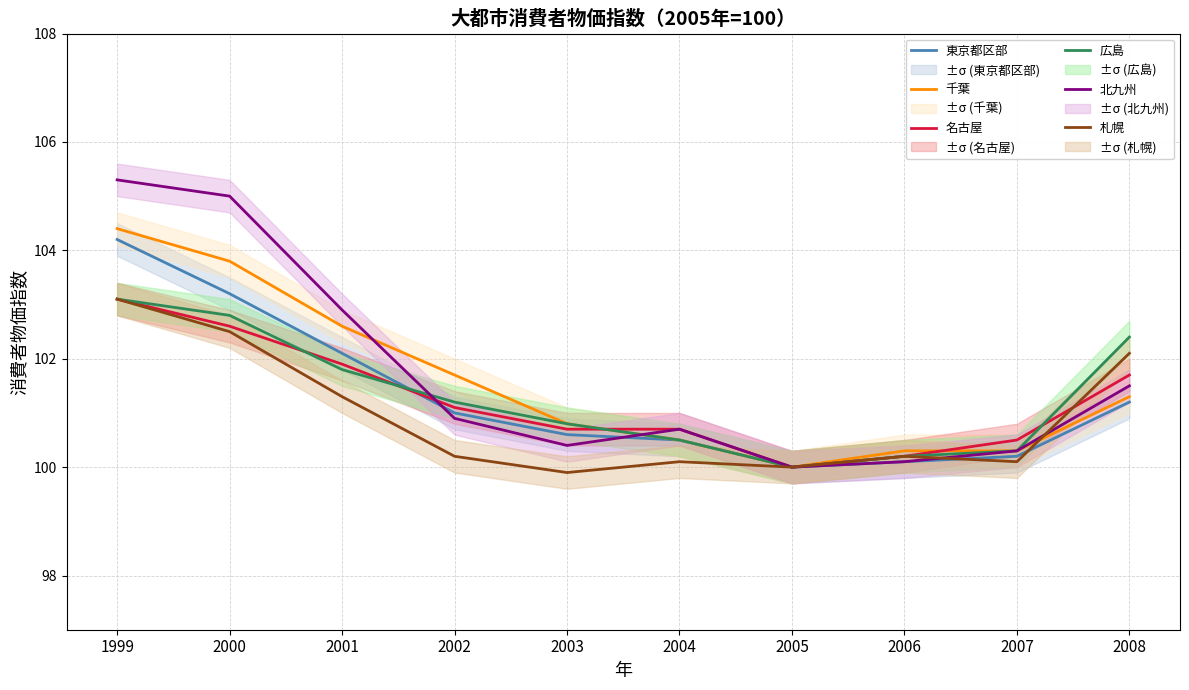

At 2006, list the series in order from smallest to largest.

東京都区部, 北九州, 名古屋, 広島, 札幌, 千葉